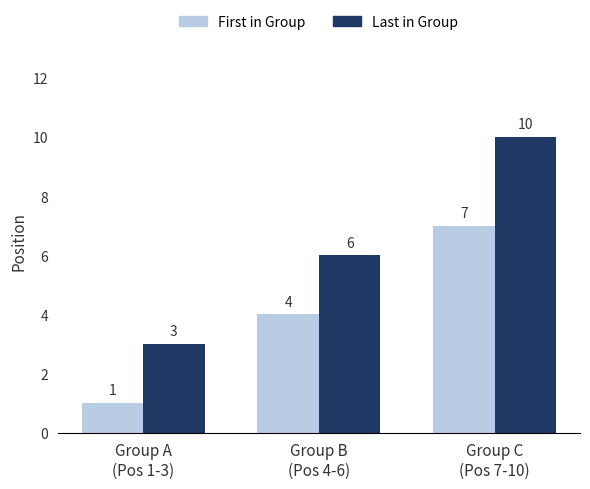

How many Last in Group values are between 3 and 10?

3